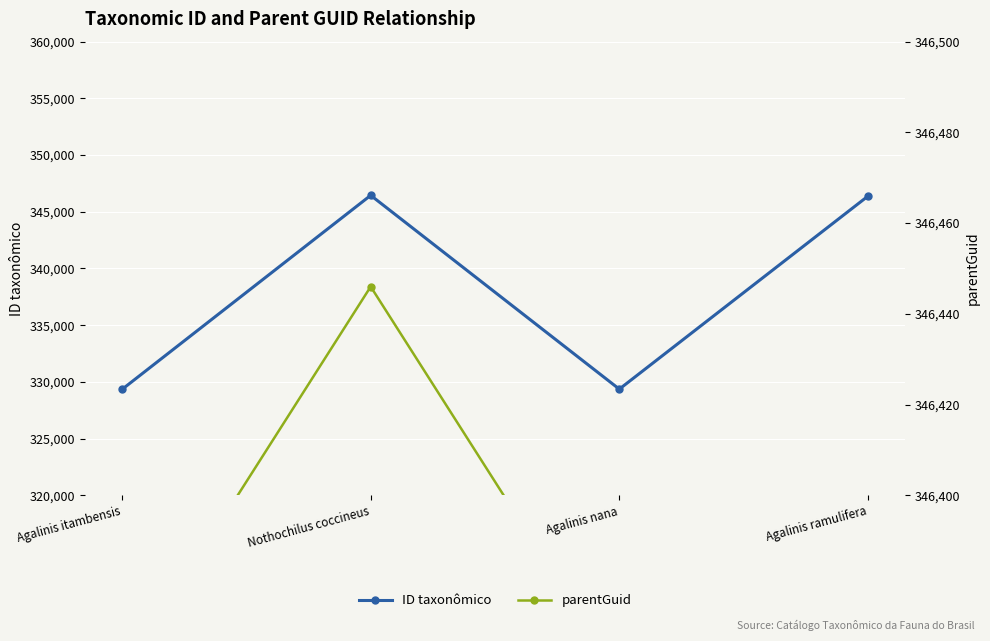

At Agalinis nana, list the series in order from smallest to largest.

ID taxonômico, parentGuid